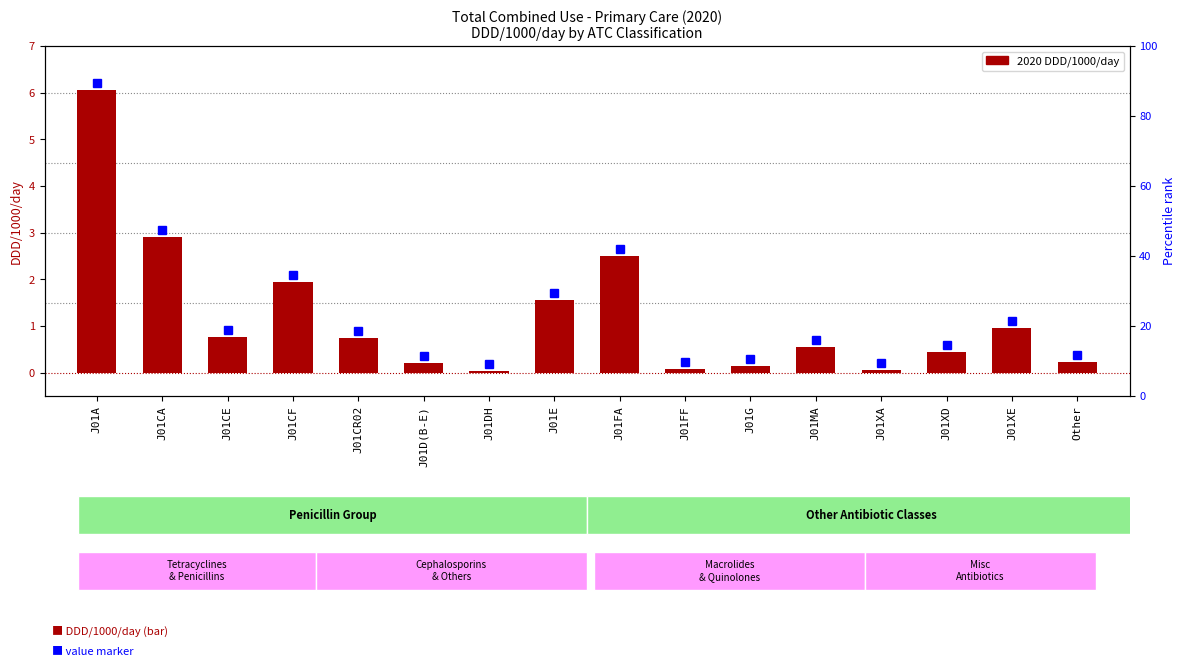

What is the difference between the maximum and second lowest values?

6.0